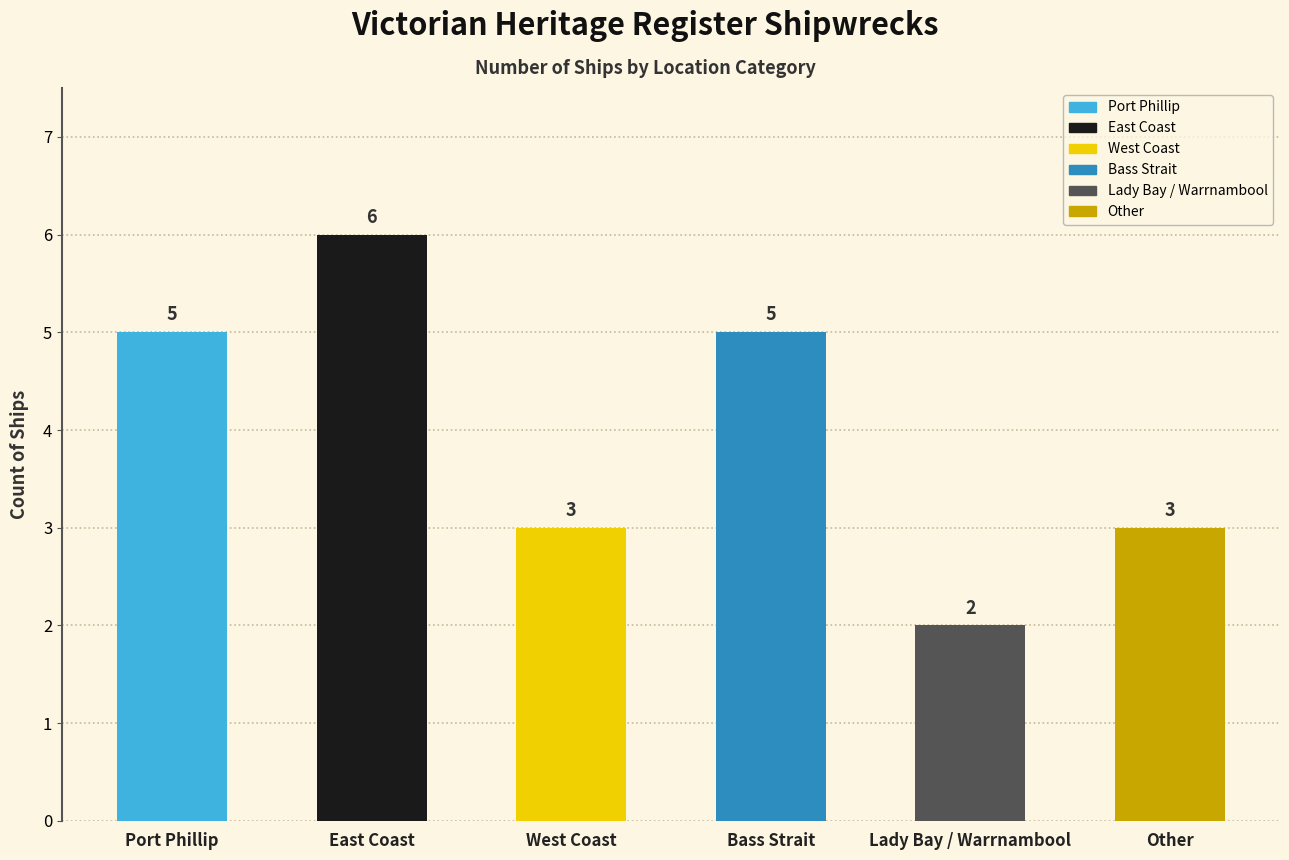

List the labels in order of value, largest first.

East Coast, Port Phillip, Bass Strait, West Coast, Other, Lady Bay / Warrnambool